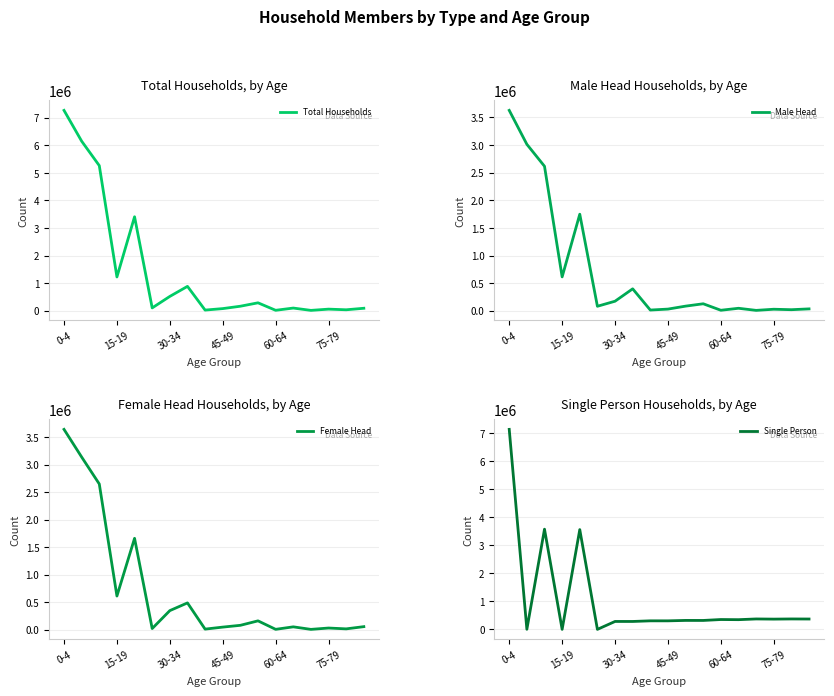

How many data points in Total Households are less than 166179?

9